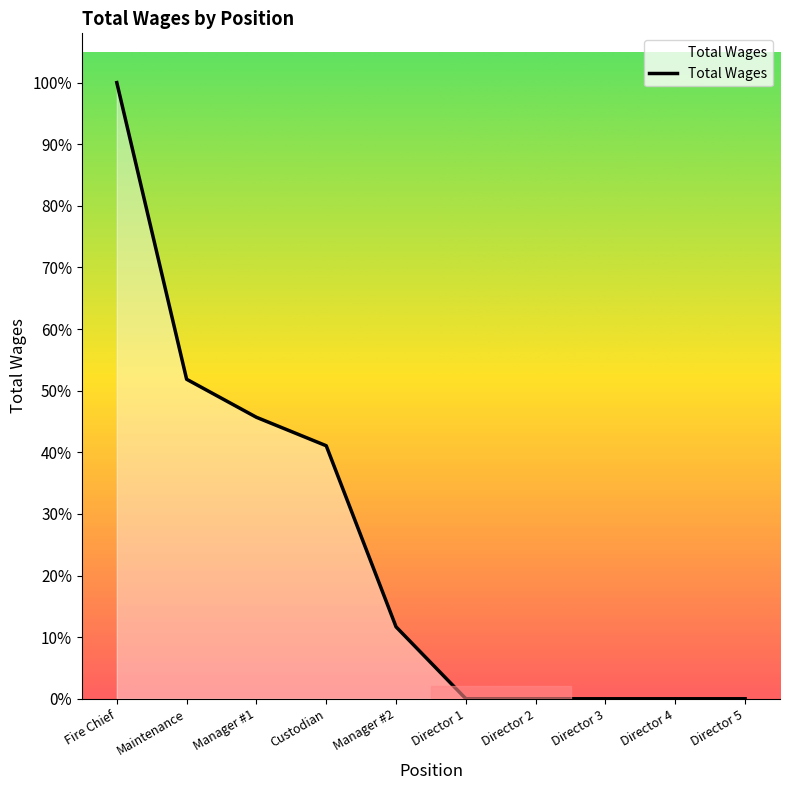

What is the label of the 1st point from the left?

Fire Chief